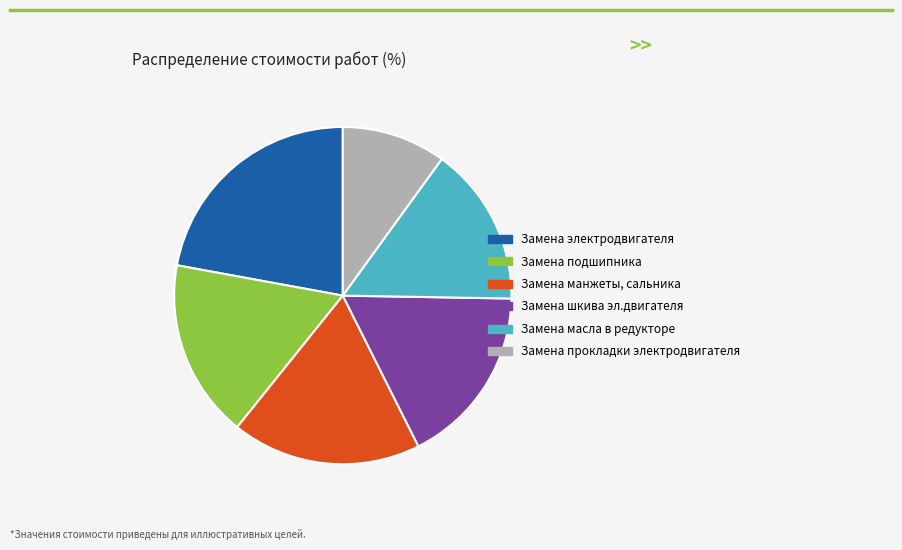

Do Замена подшипника and Замена прокладки электродвигателя together represent more than half of the pie?

No